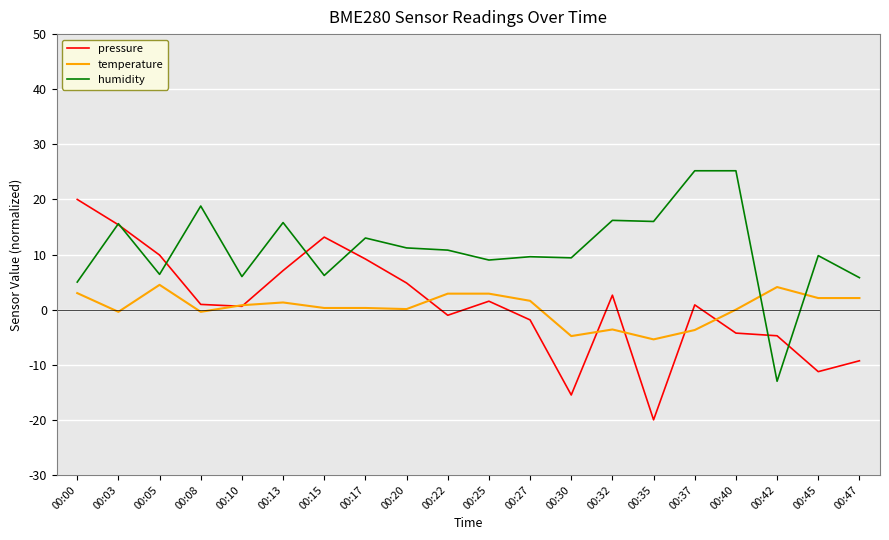

What is the difference between the maximum and second lowest values in the humidity series?

20.2